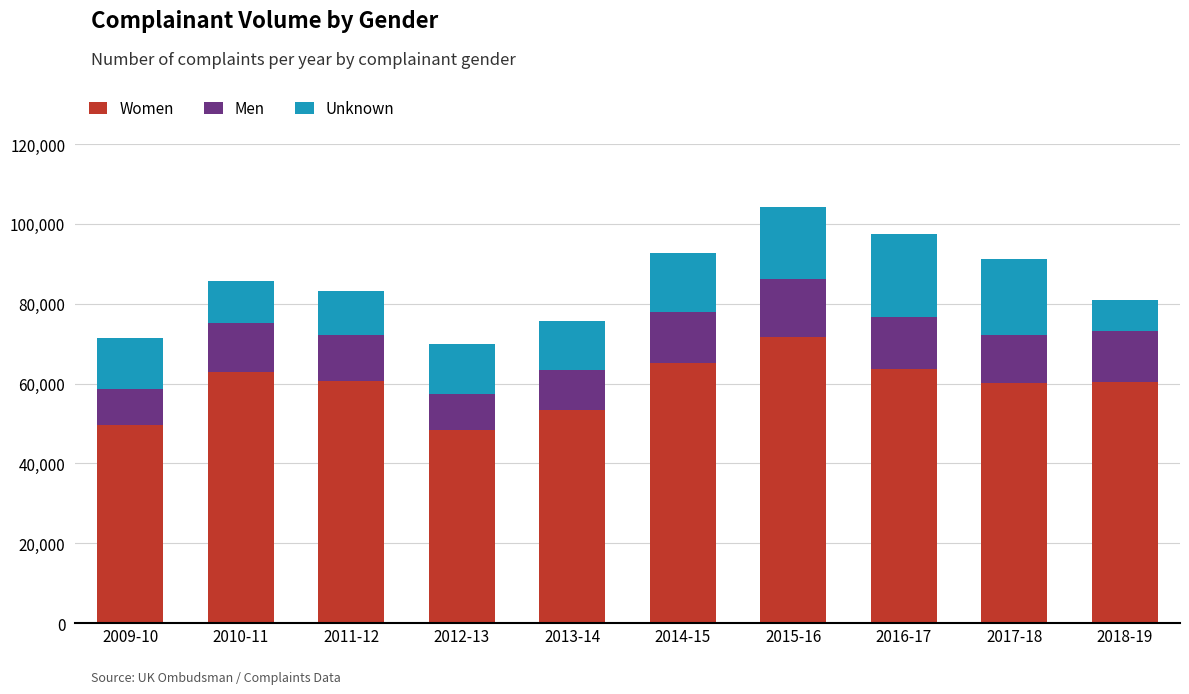

What is the minimum value for Women?

48391